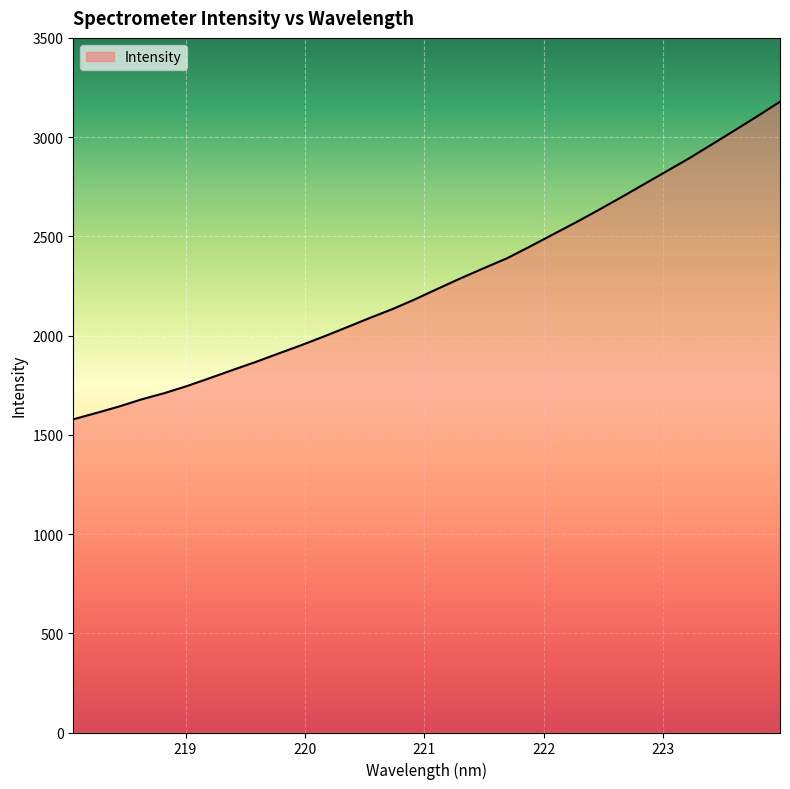

What is the difference between the maximum and minimum values?

1600.3